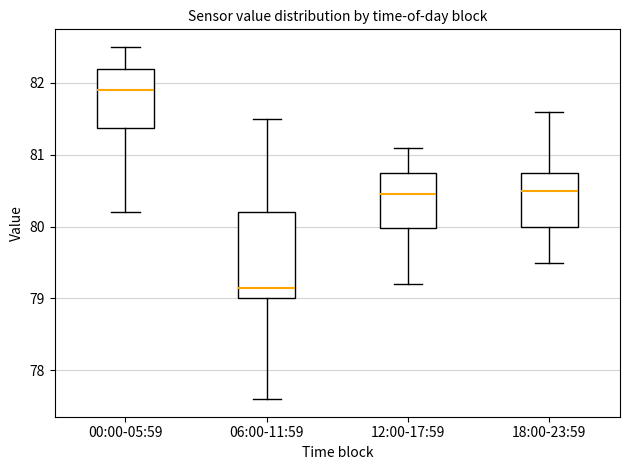

Reading left to right, transcribe this box plot: for each box, give where its median line is, the range the box spans, and where its two whiskers end, as read against the y-axis. The values are not printed on the chart, so give them approximately, as read against the axis.

00:00-05:59: median 81.9, box 81.4 to 82.2, whiskers 80.2 to 82.5
06:00-11:59: median 79.2, box 79.0 to 80.2, whiskers 77.6 to 81.5
12:00-17:59: median 80.5, box 80.0 to 80.8, whiskers 79.2 to 81.1
18:00-23:59: median 80.5, box 80.0 to 80.8, whiskers 79.5 to 81.6